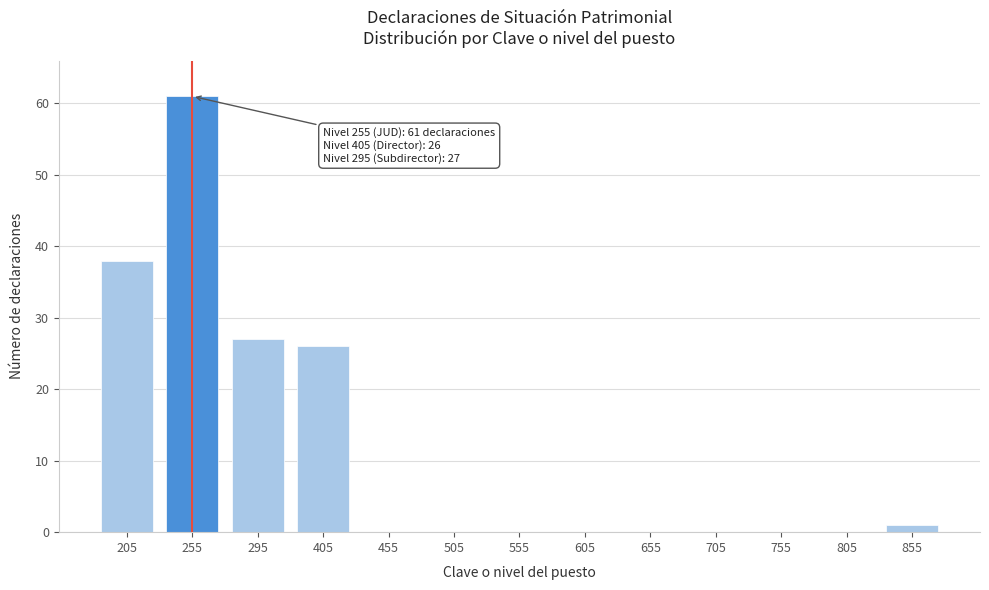

Reading right to left, list all the values displayed in this chart.

855=1	805=0	755=0	705=0	655=0	605=0	555=0	505=0	455=0	405=26	295=27	255=61	205=38